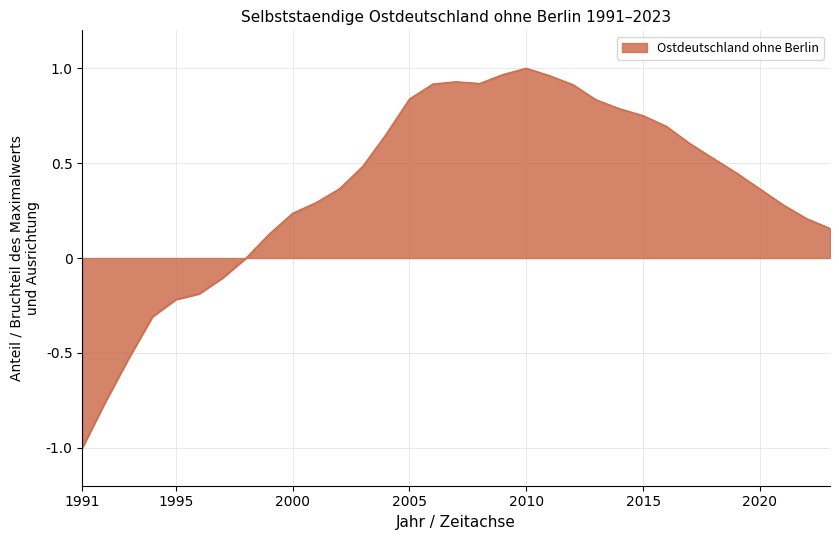

How many lines are shown in the chart?

1